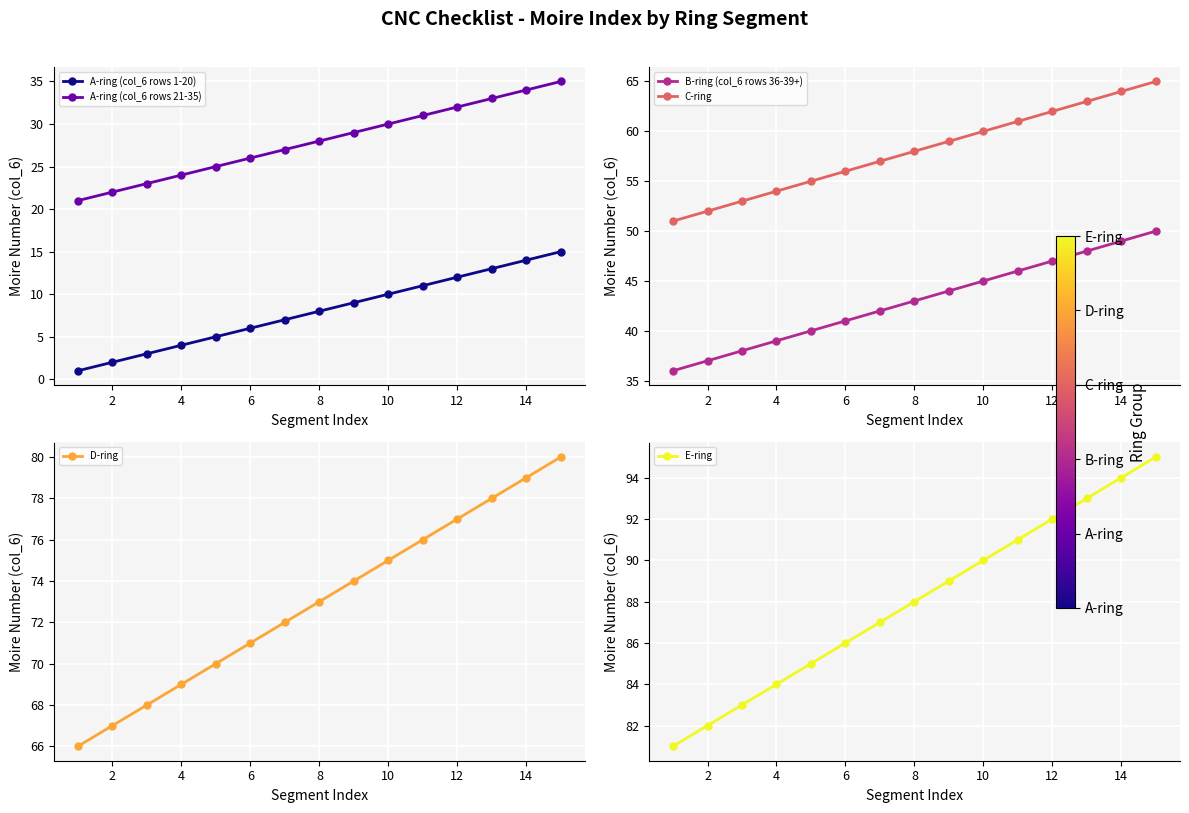

True or false: A-ring (col_6 rows 1-20) and A-ring (col_6 rows 21-35) cross at least once.

False